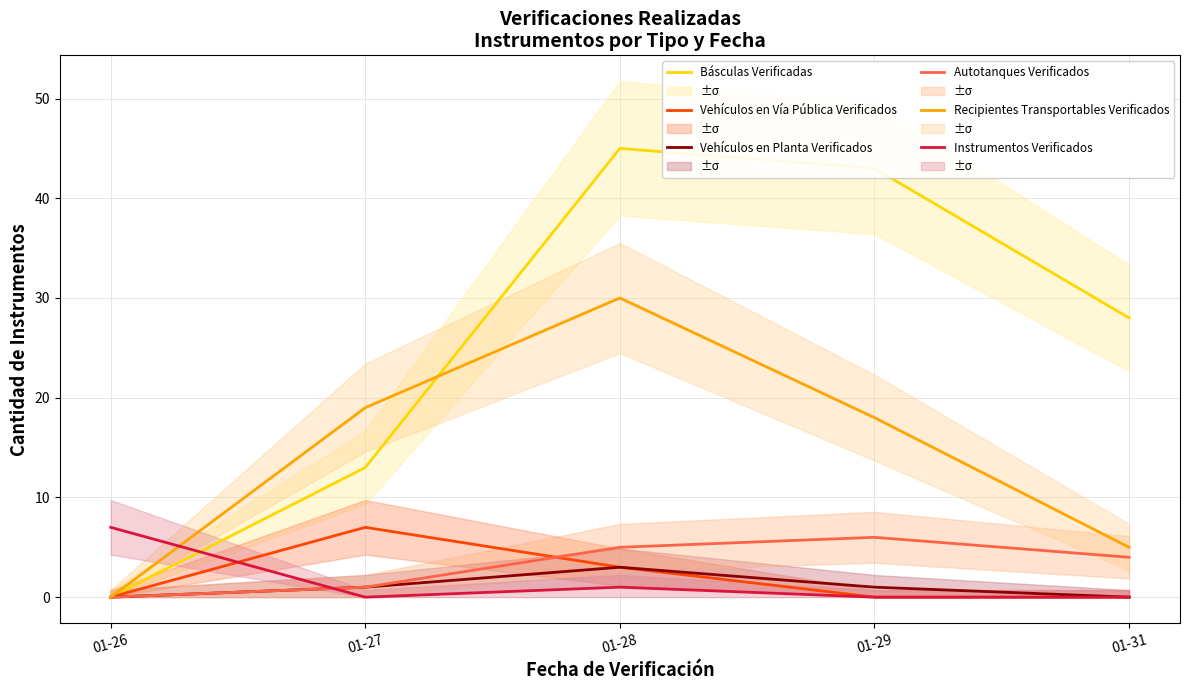

List the series in order of their peak value, lowest first.

Vehículos en Planta Verificados, Autotanques Verificados, Vehículos en Vía Pública Verificados, Instrumentos Verificados, Recipientes Transportables Verificados, Básculas Verificadas